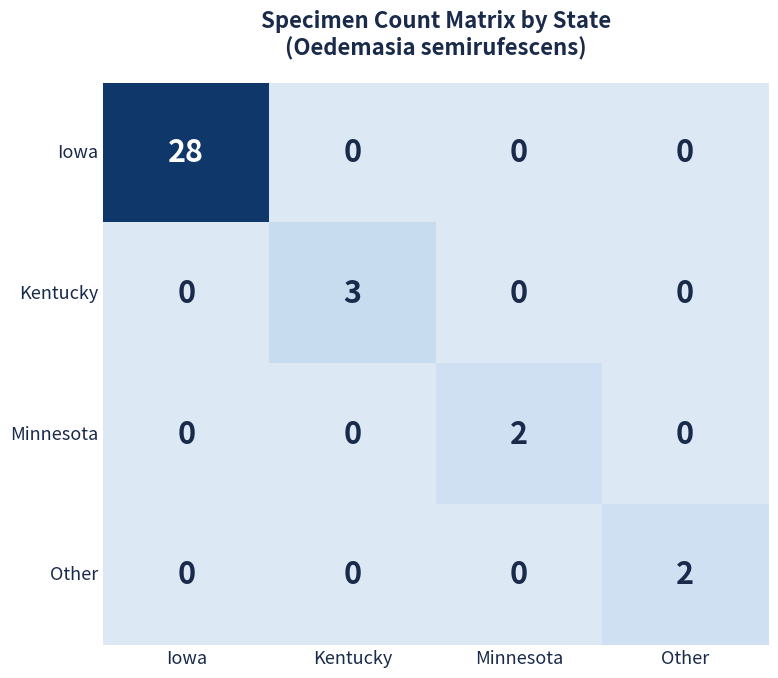

What is the difference between the maximum and second lowest values in the Kentucky series?

3